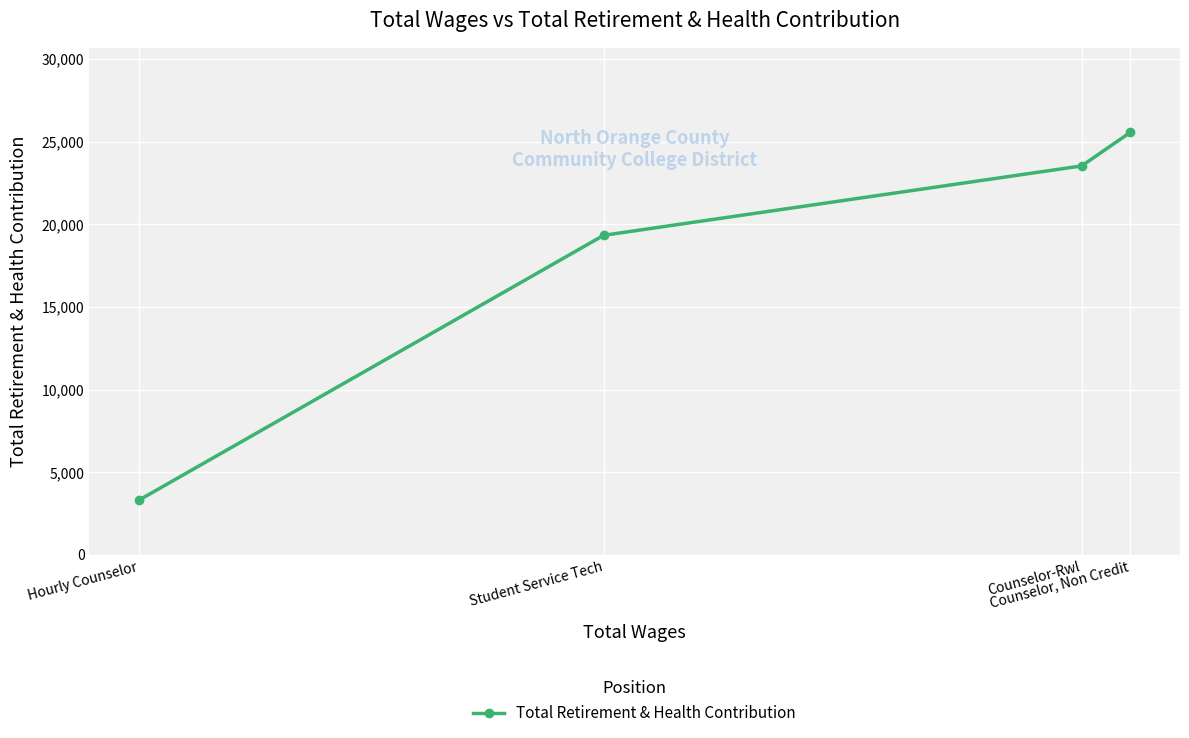

Which category has the highest value across all series?

Counselor, Non Credit